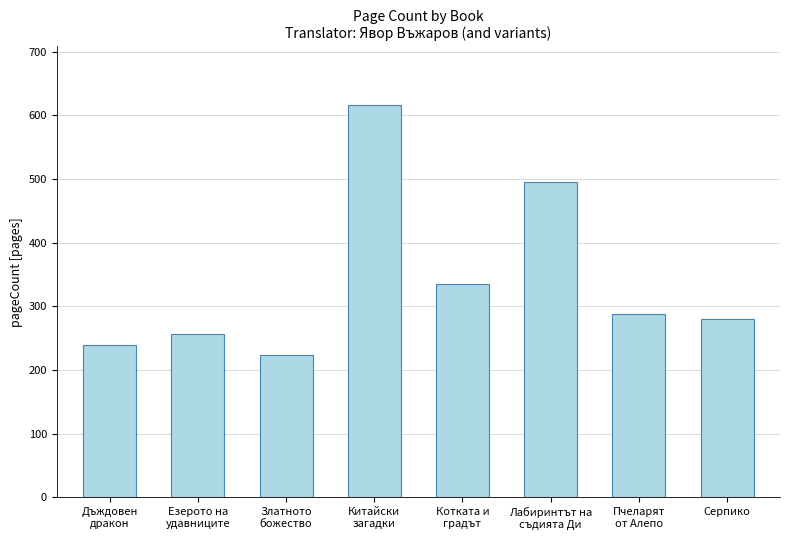

What is the change in value from Езерото на
удавниците to Златното
божество?

-32